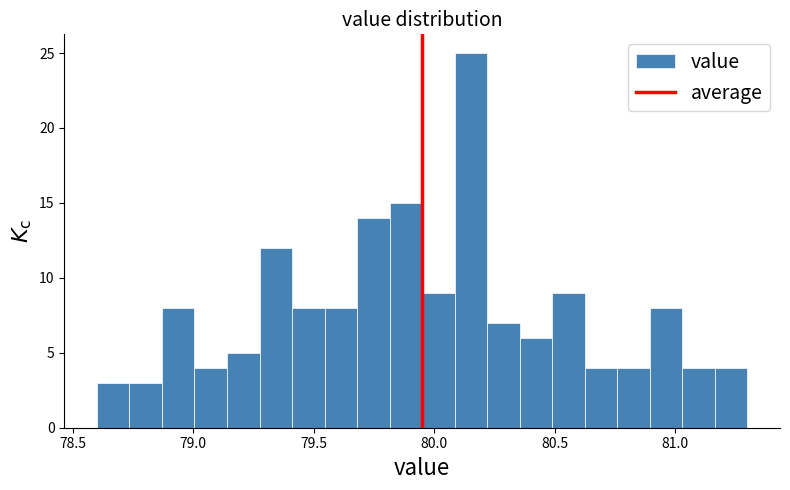

Read against the x-axis, roughly where is the centre of the tallest bar?

80.15